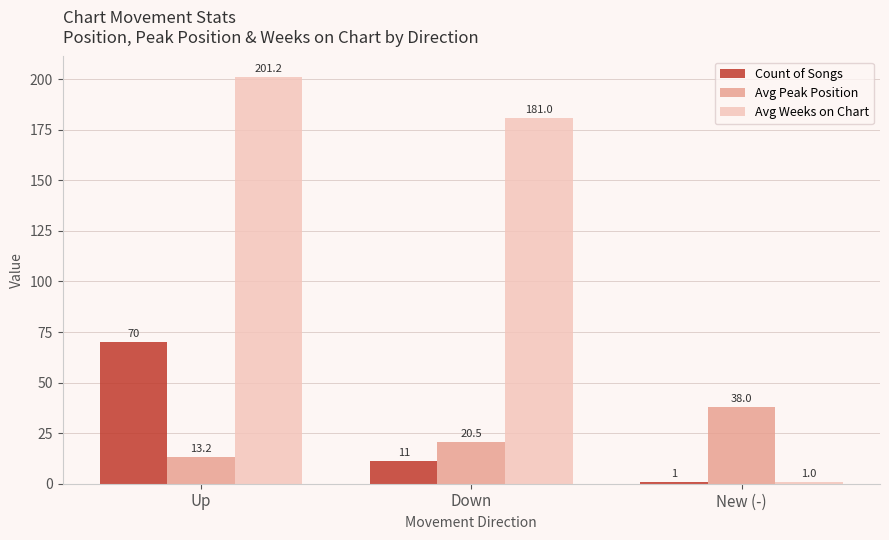

Reading left to right, extract all data points from this chart.

Count of Songs: 70.0	11.0	1.0
Avg Peak Position: 13.2	20.5	38.0
Avg Weeks on Chart: 201.2	181.0	1.0